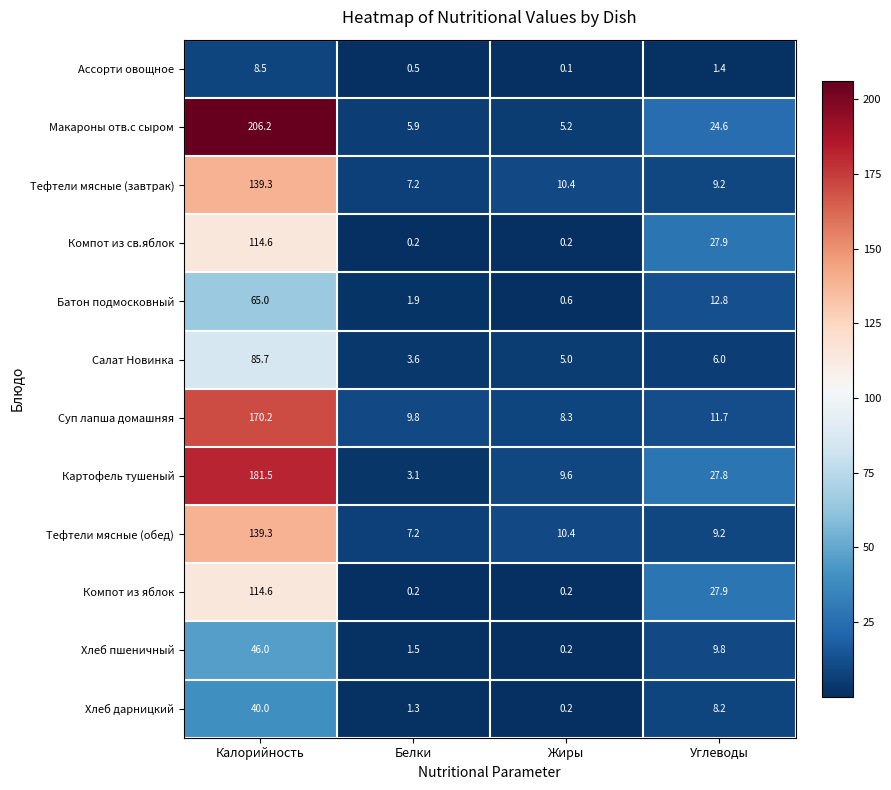

What is the spread (max minus min) of values at Калорийность?

197.7